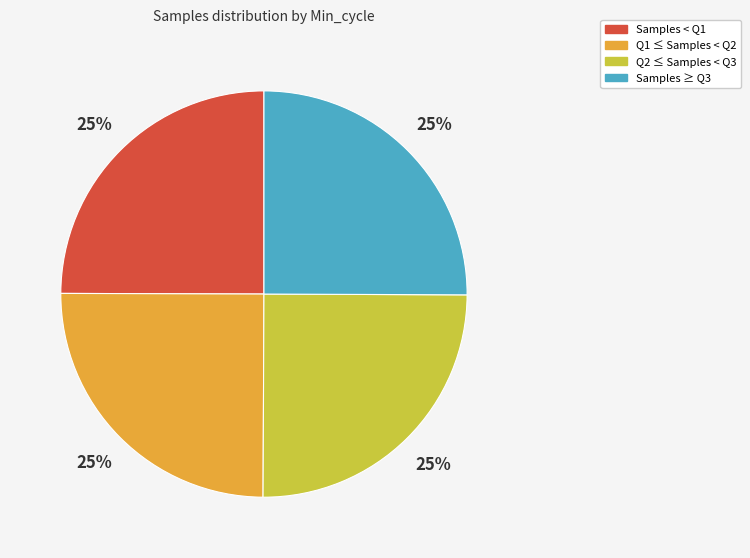

Is there any slice that represents more than half of the pie?

No